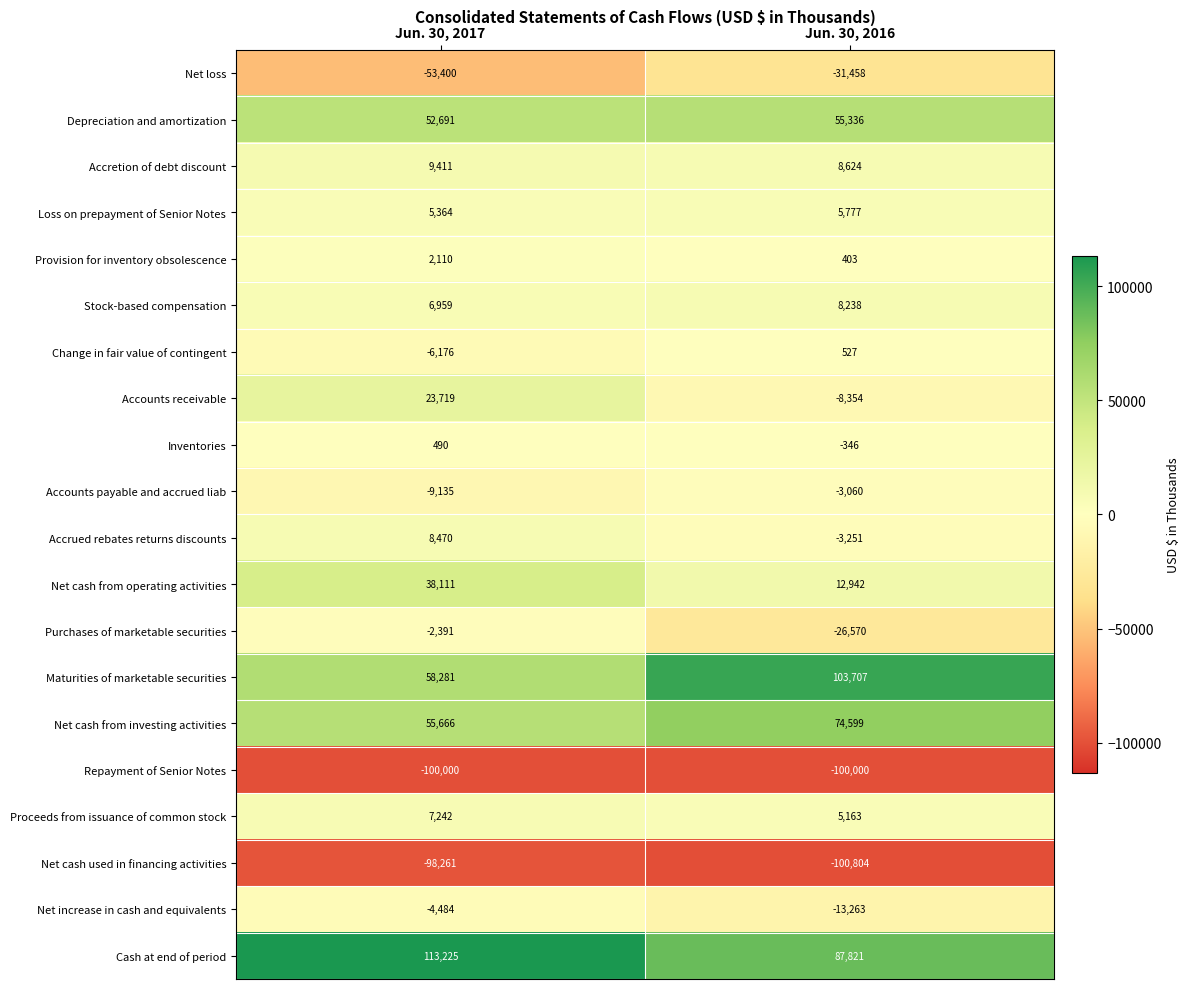

What is the sum of the Change in fair value of contingent values at Jun. 30, 2016 and Jun. 30, 2017?

-5649